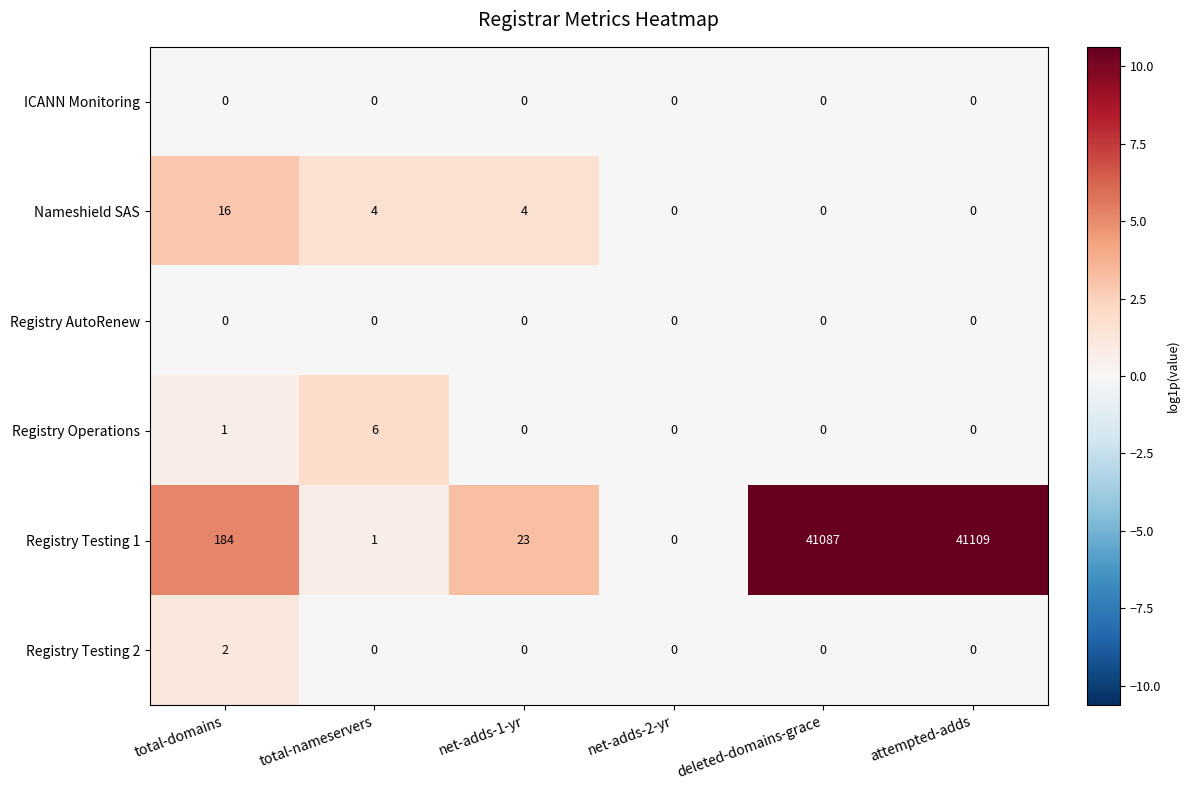

What is the sum of all Registry Operations values?

7